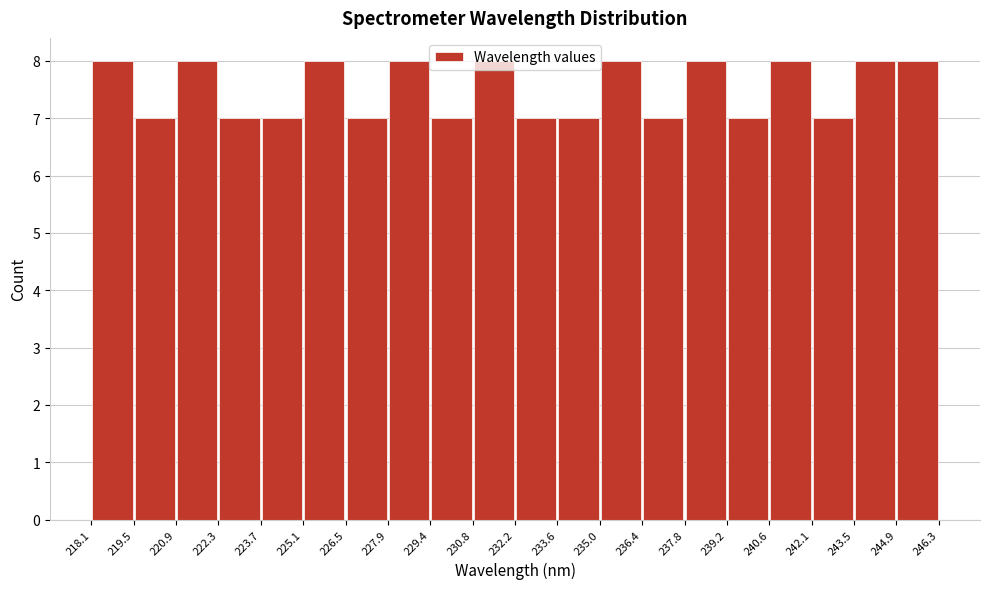

Reading left to right, transcribe this chart: for each bar, give the range it covers on the x-axis and its height. The values are not printed on the chart, so give them approximately, as read against the axis.

218.1 to 219.5: 8
219.5 to 220.9: 7
220.9 to 222.3: 8
222.3 to 223.7: 7
223.7 to 225.1: 7
225.1 to 226.5: 8
226.5 to 227.9: 7
227.9 to 229.4: 8
229.4 to 230.8: 7
230.8 to 232.2: 8
232.2 to 233.6: 7
233.6 to 235.0: 7
235.0 to 236.4: 8
236.4 to 237.8: 7
237.8 to 239.2: 8
239.2 to 240.6: 7
240.6 to 242.1: 8
242.1 to 243.5: 7
243.5 to 244.9: 8
244.9 to 246.3: 8